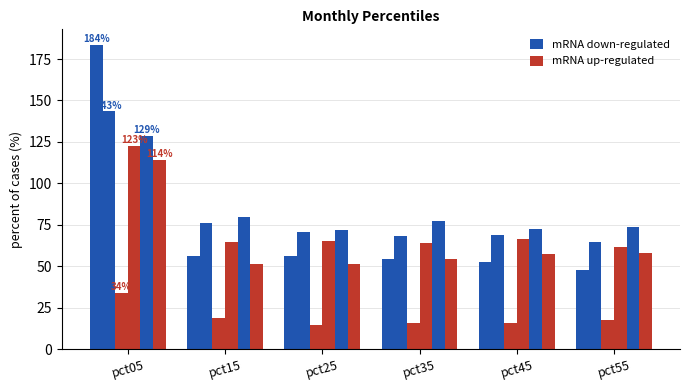

Is it true that Jan equals 74.5 at pct55?

False